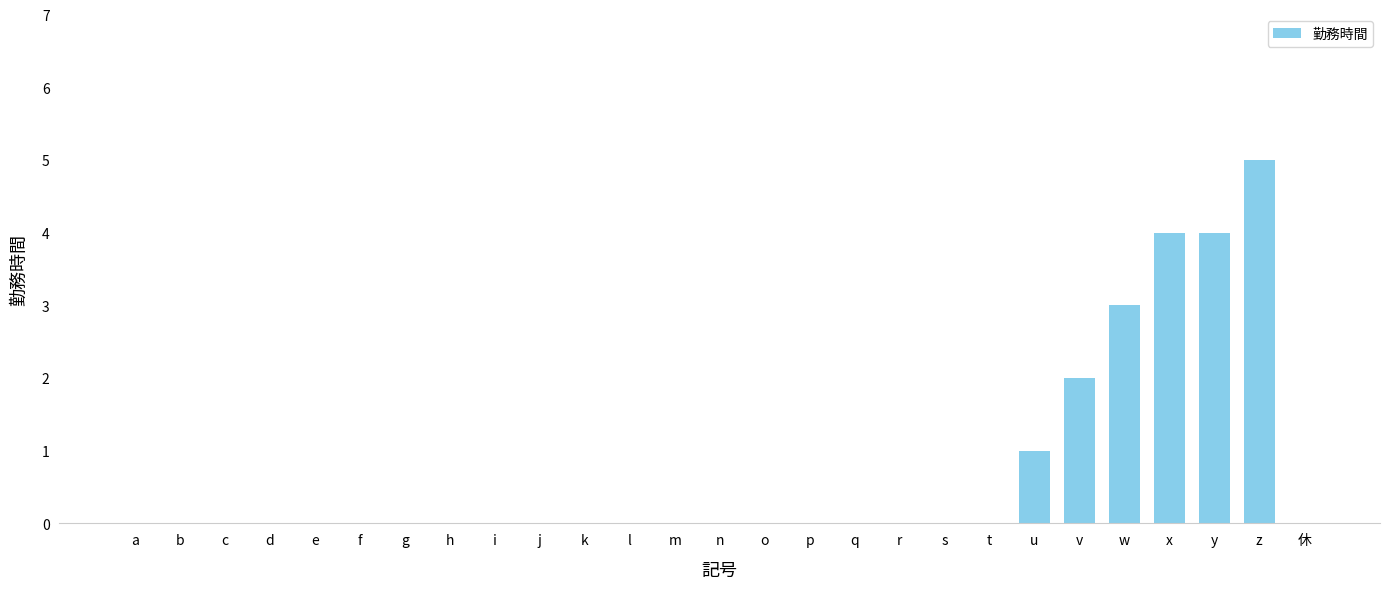

Are the bars grouped side by side (vs. stacked)?

No